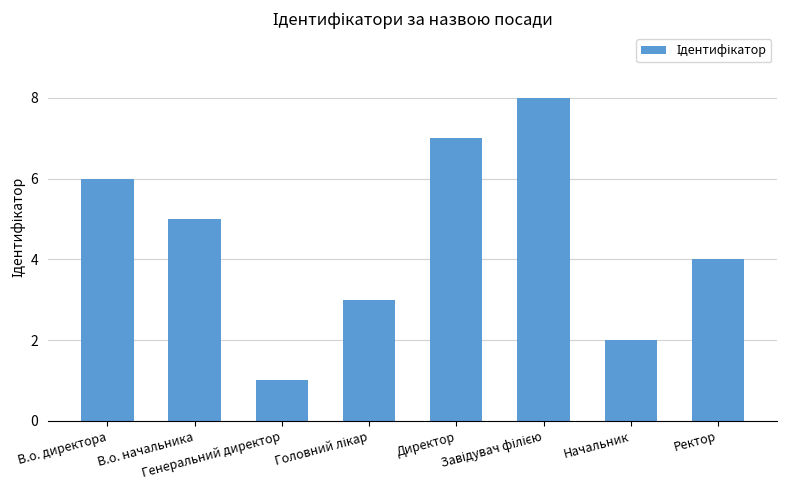

Count the values in the range 3 to 7.

5